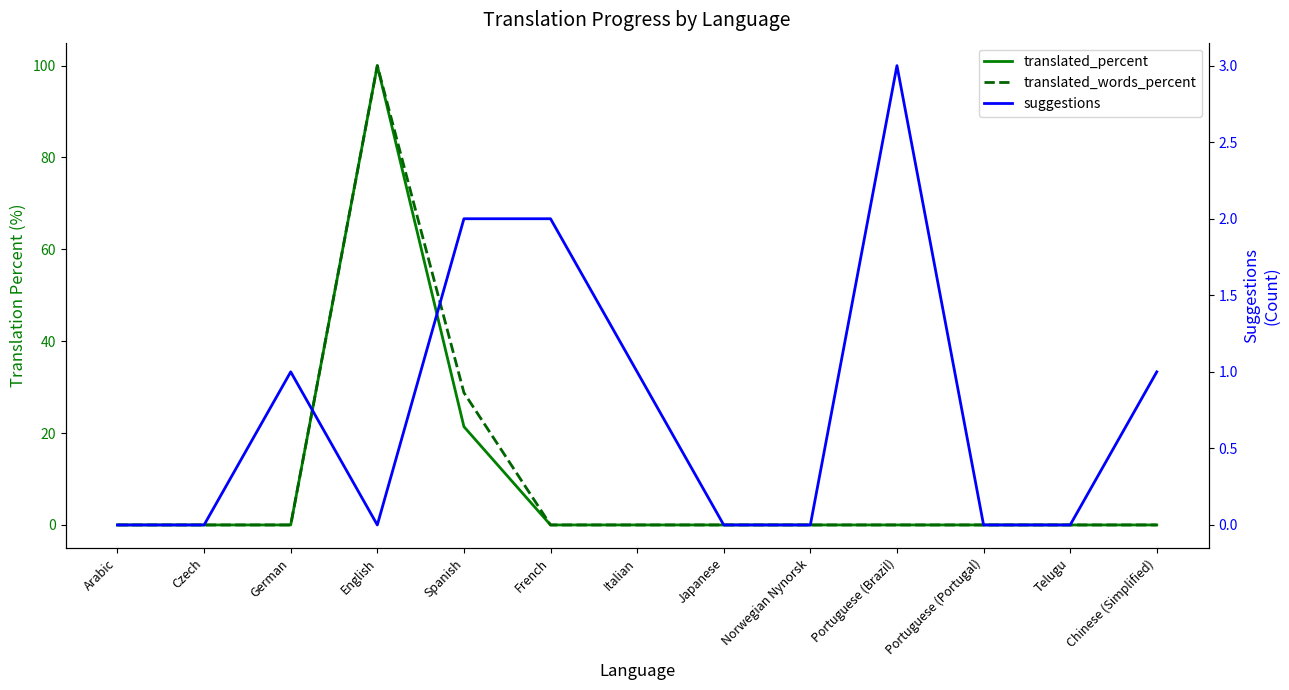

What is the difference between the second highest and minimum values in the translated_words_percent series?

28.8